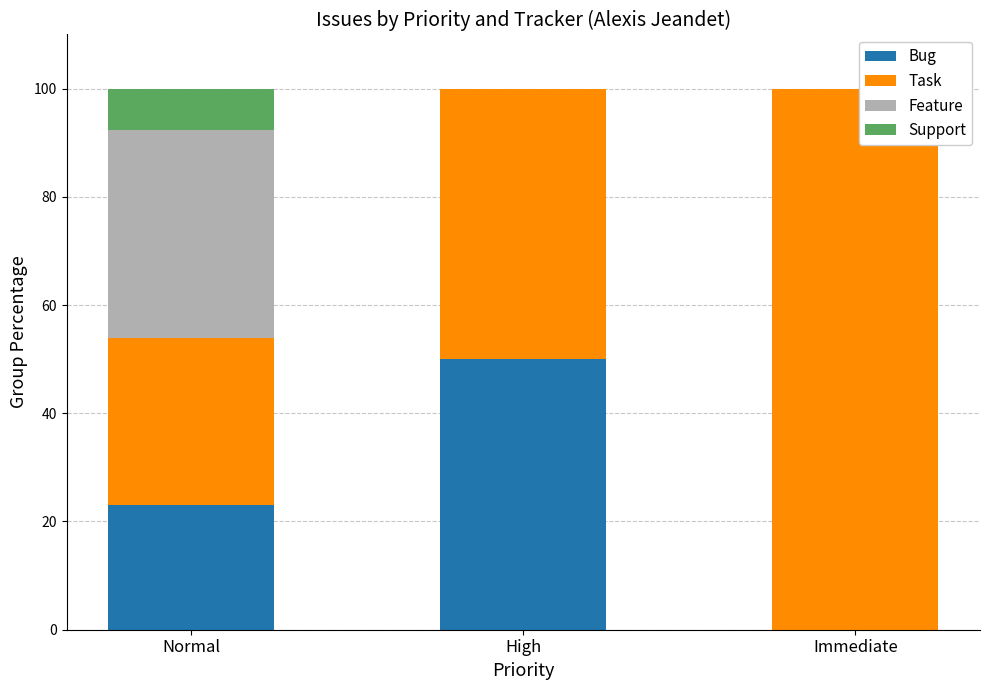

How many data points in Bug are above 23?

2